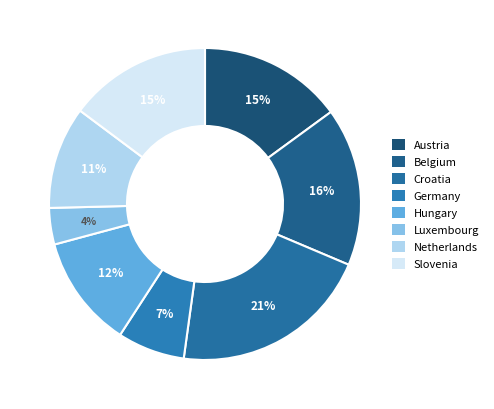

Is Hungary the majority of the pie?

No